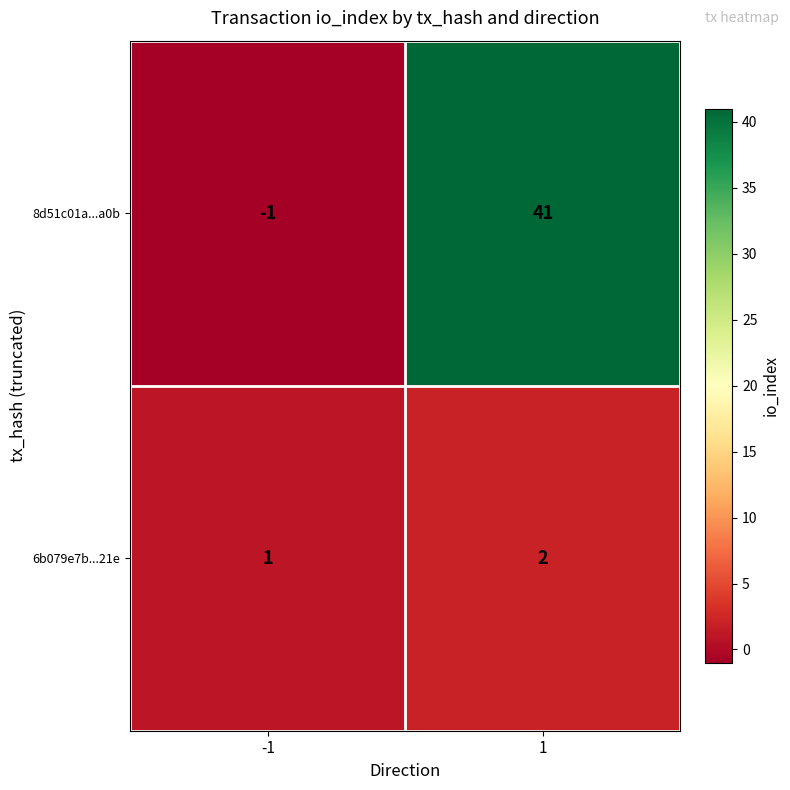

Which series has the largest total across all categories?

8d51c01a...a0b